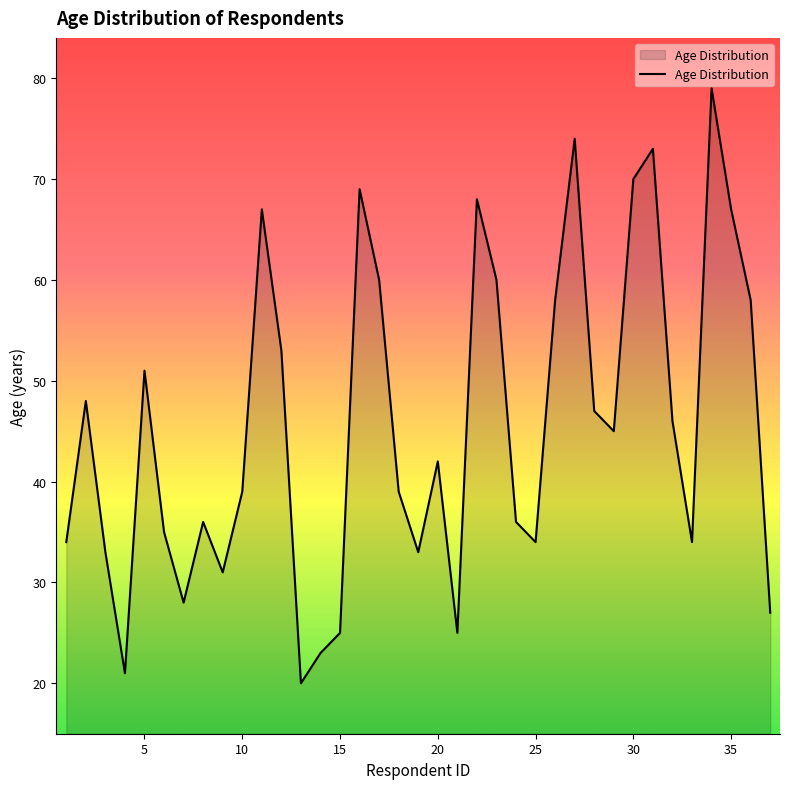

What is the minimum value shown in the chart?

20